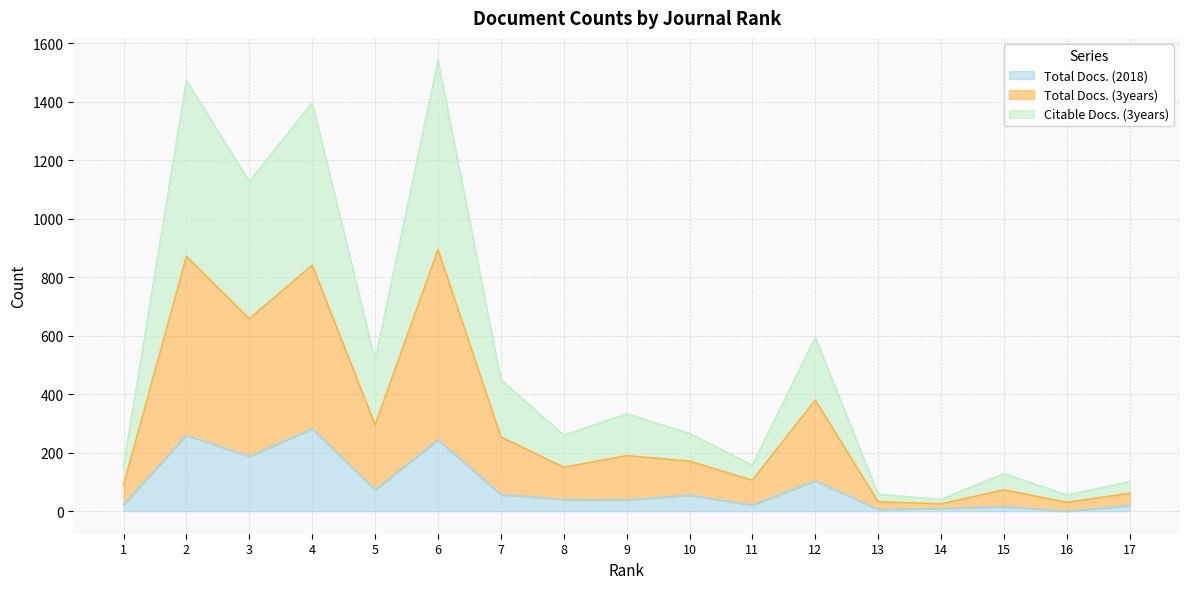

What is the value of the Total Docs. (2018) point at the 11th from the left?

21